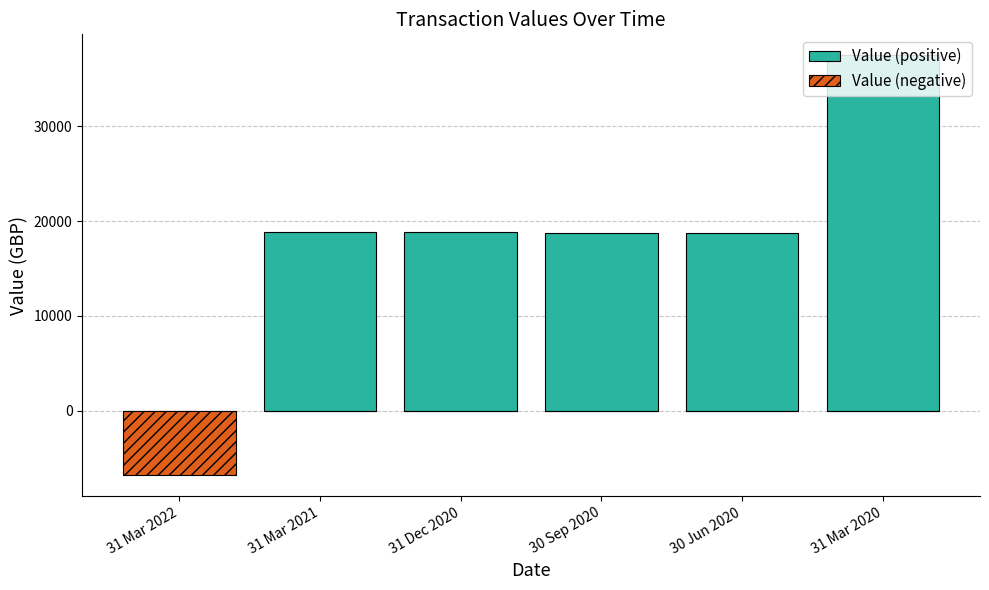

What is the difference between the maximum and minimum values in the Value (positive) series?

37498.7